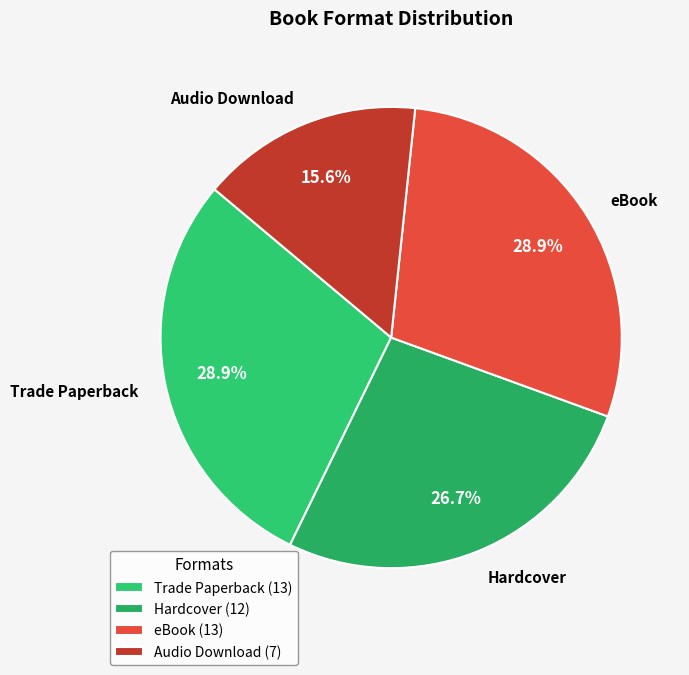

What portion of the pie excludes eBook?

71.1%